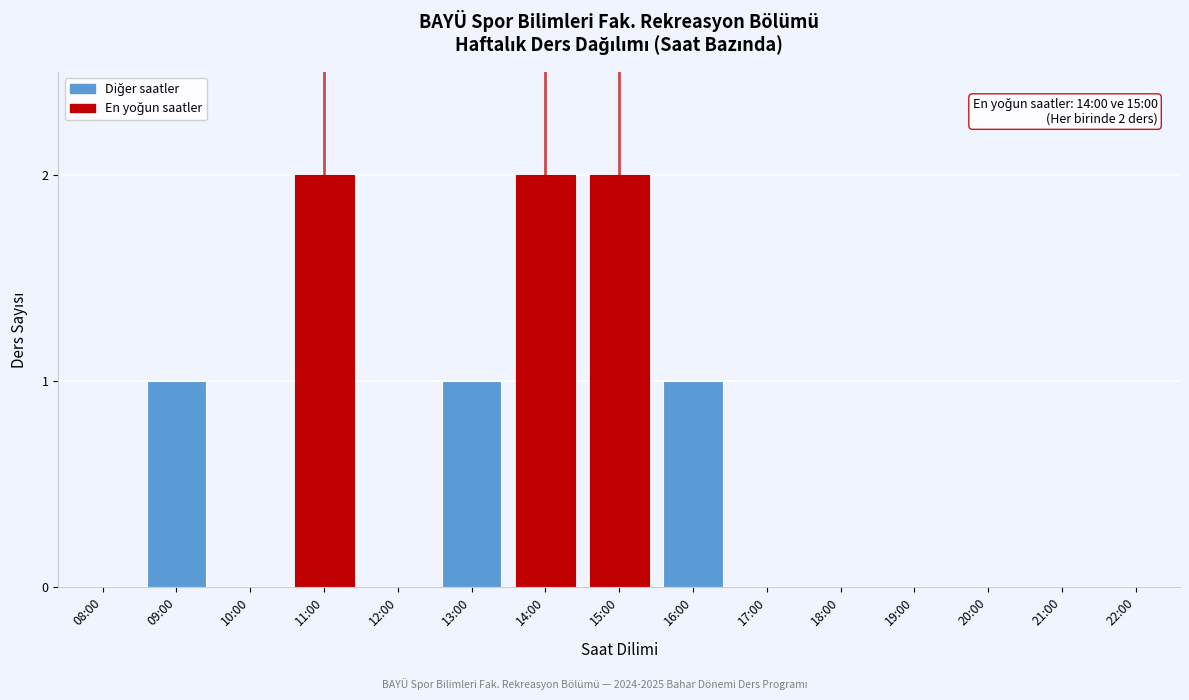

Reading left to right, extract all data points from this chart.

08:00=0	09:00=1	10:00=0	11:00=2	12:00=0	13:00=1	14:00=2	15:00=2	16:00=1	17:00=0	18:00=0	19:00=0	20:00=0	21:00=0	22:00=0